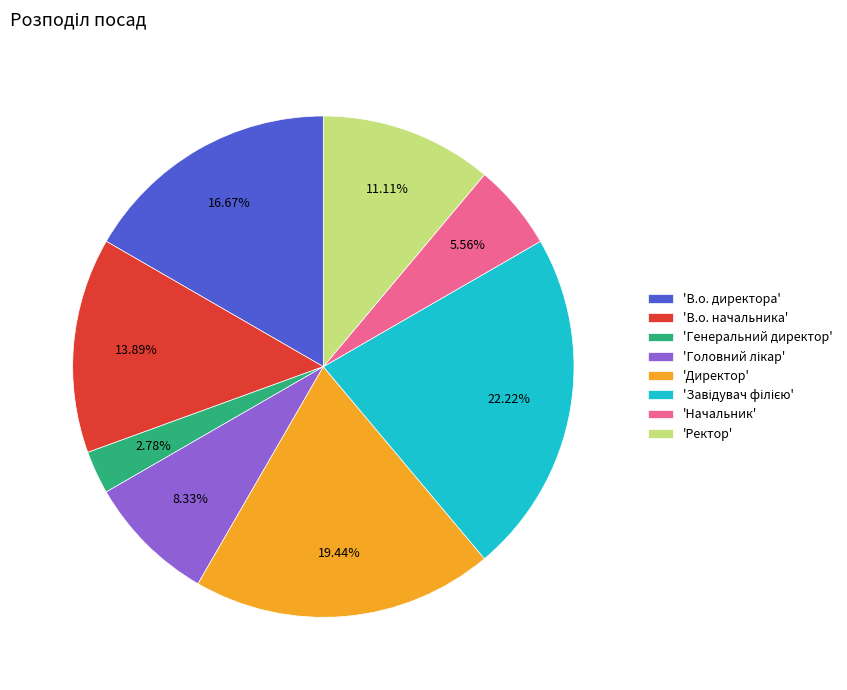

How many slices are in this pie chart?

8